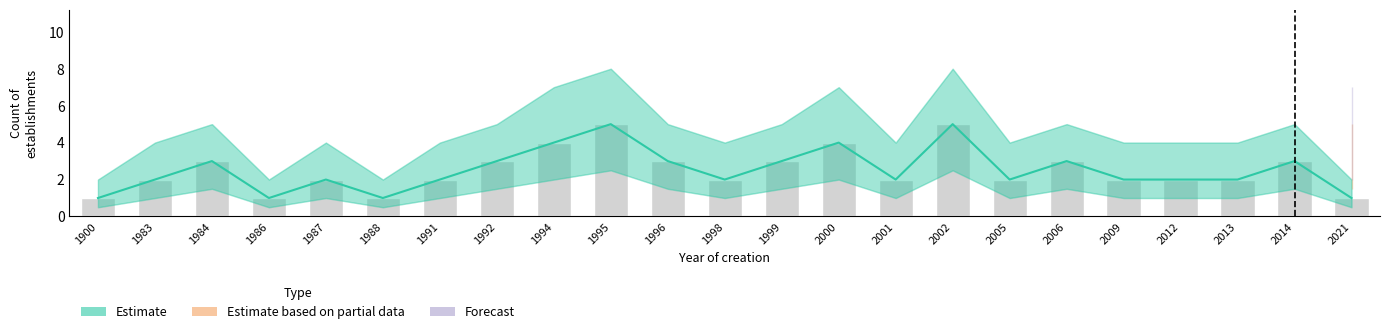

What is the value of the bars bar at the 22nd from the left?

3